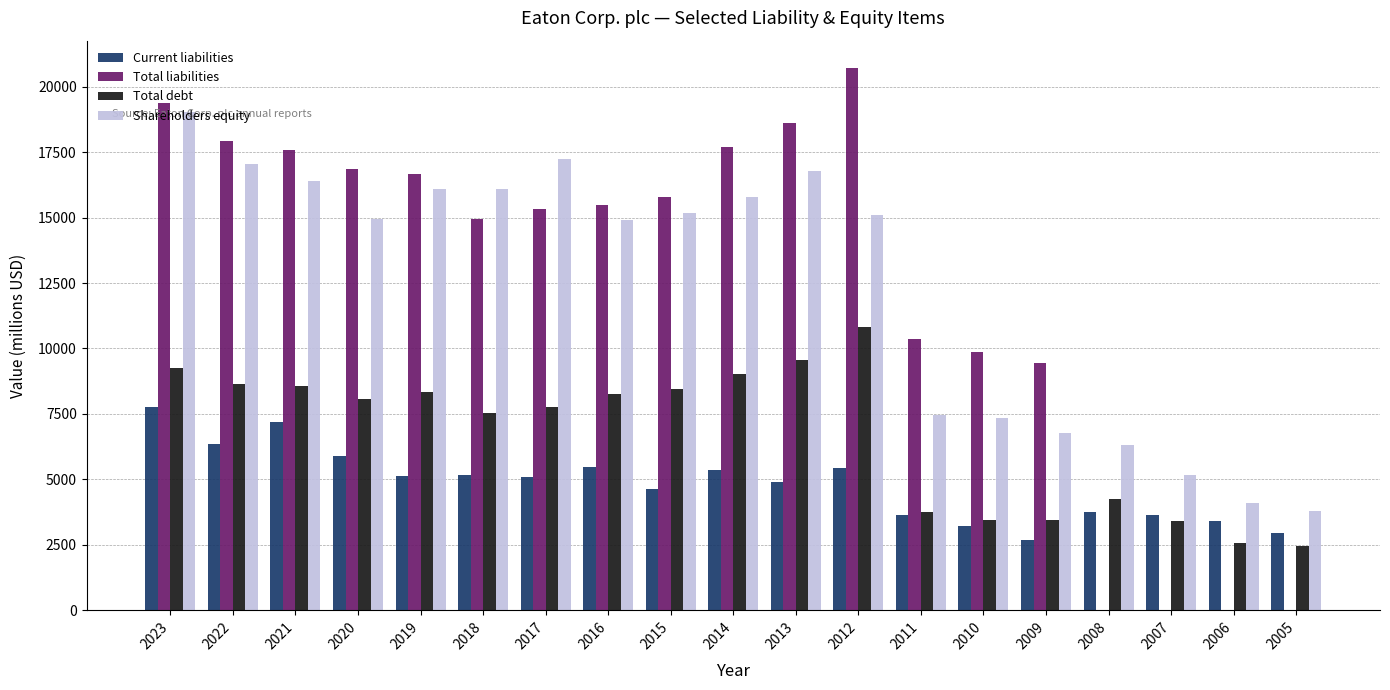

The Shareholders equity series shows 4106 at 2006. True or false?

True